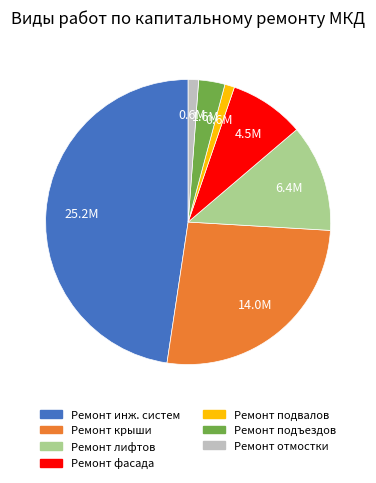

The Ремонт отмостки slice represents 1% of the pie. True or false?

True